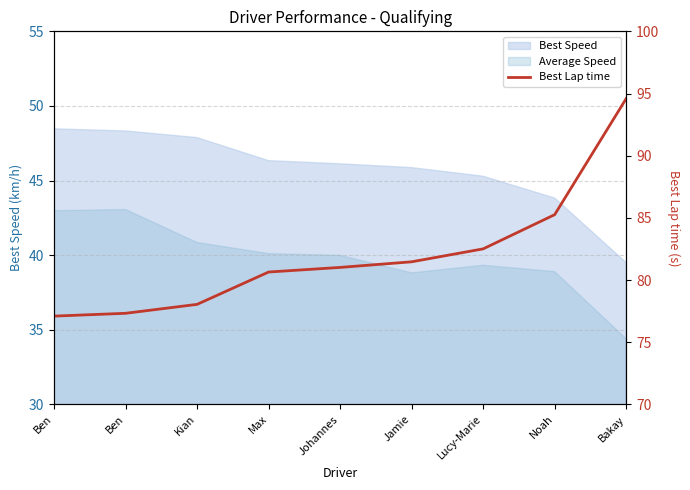

Rank the categories by value from lowest to highest.

Ben, Ben, Kian, Max, Johannes, Jamie, Lucy-Marie, Noah, Bakay